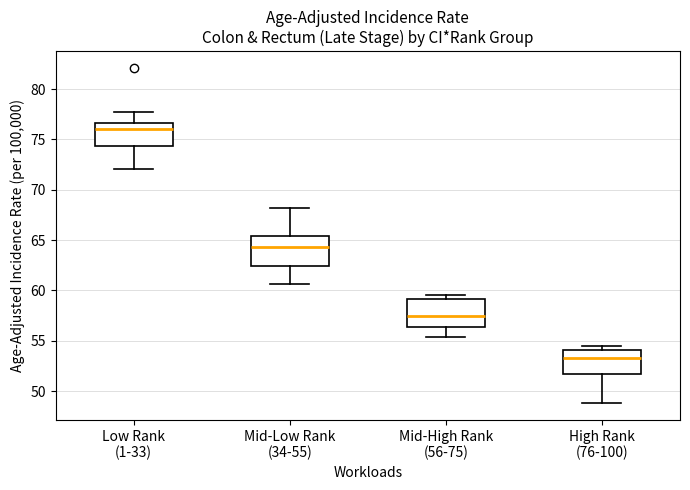

Reading left to right, transcribe this box plot: for each box, give where its median line is, the range the box spans, and where its two whiskers end, as read against the y-axis. The values are not printed on the chart, so give them approximately, as read against the axis.

Low Rank (1-33): median 76.0, box 74.5 to 76.5, whiskers 72.0 to 77.5
Mid-Low Rank (34-55): median 64.5, box 62.5 to 65.5, whiskers 60.5 to 68.0
Mid-High Rank (56-75): median 57.5, box 56.5 to 59.0, whiskers 55.5 to 59.5
High Rank (76-100): median 53.5, box 51.5 to 54.0, whiskers 49.0 to 54.5